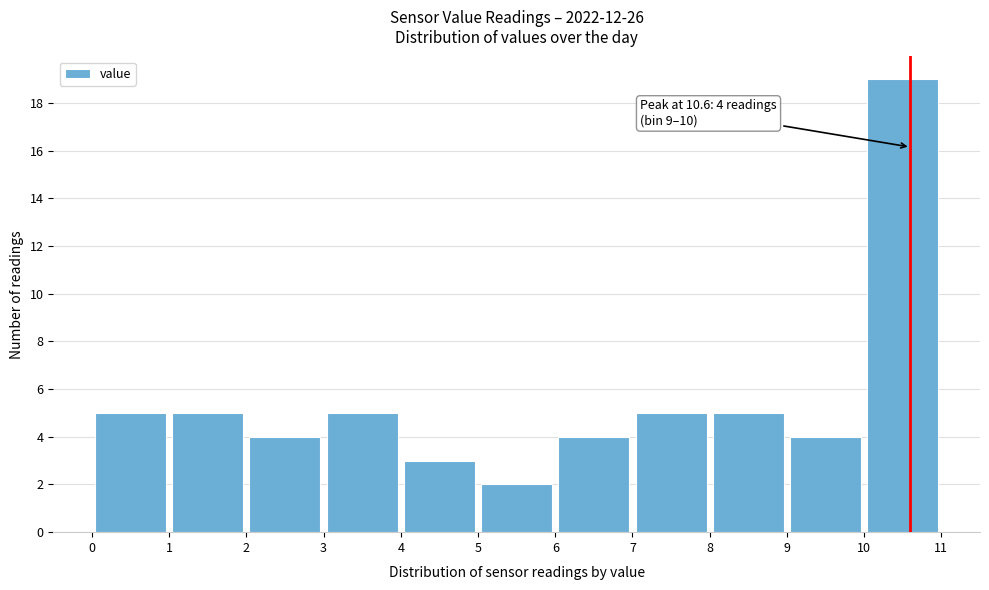

Over which range of the x-axis is the bar tallest?

10 to 11